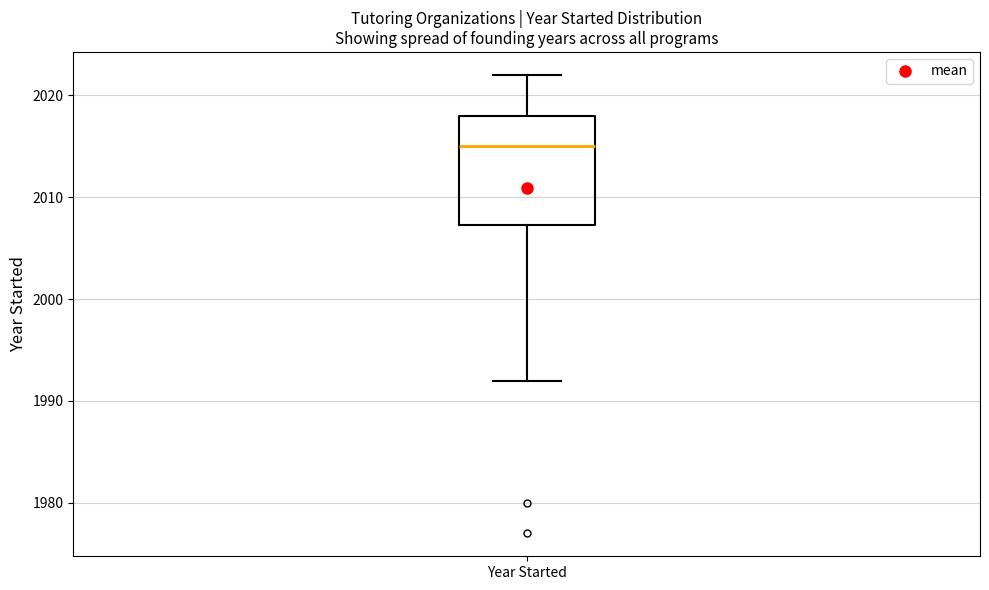

Transcribe this box plot: give where the median line is, the range the box spans, and where the two whiskers end, as read against the y-axis. The values are not printed on the chart, so give them approximately, as read against the axis.

median 2015, box 2007 to 2018, whiskers 1992 to 2022